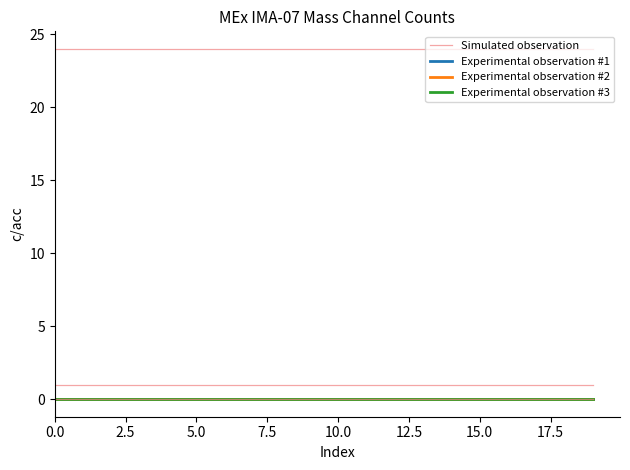

How many distinct data groups are displayed?

6